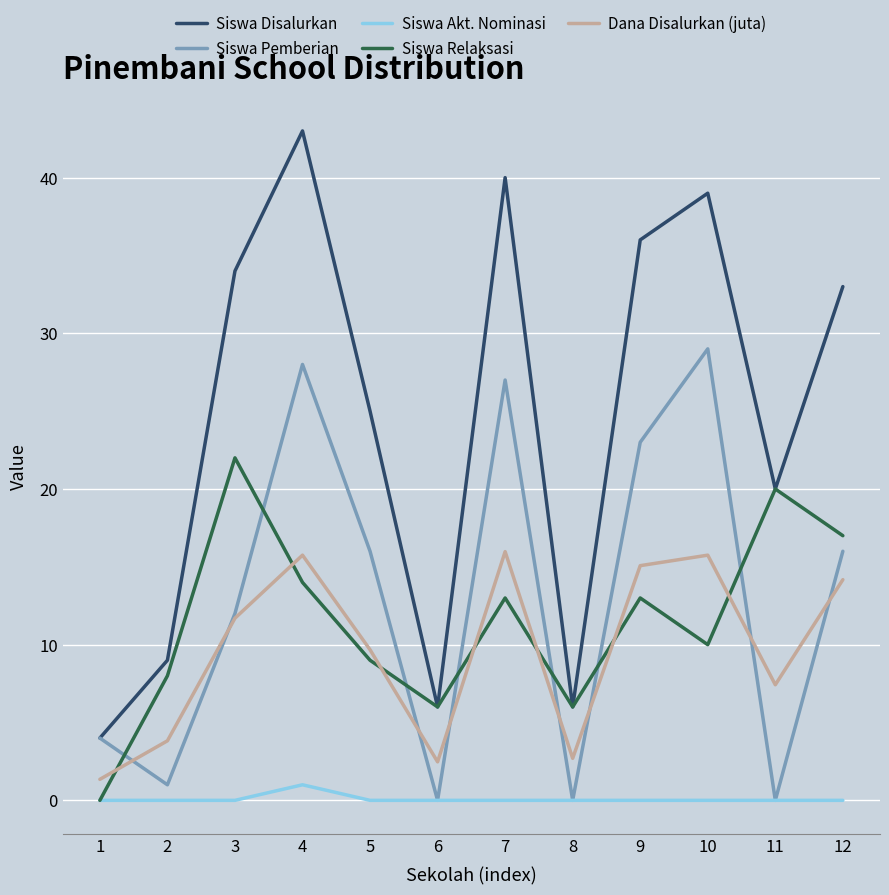

Which series has the largest range (max minus min)?

Siswa Disalurkan